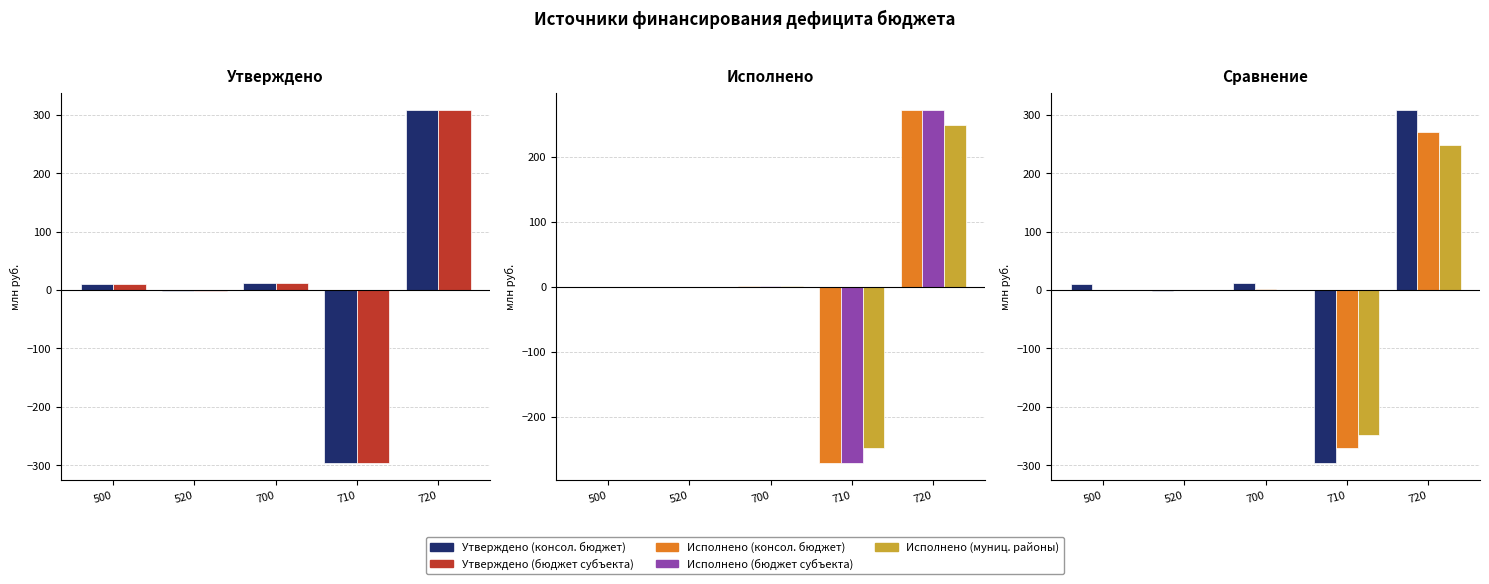

What is the maximum value shown in the chart?

307.8